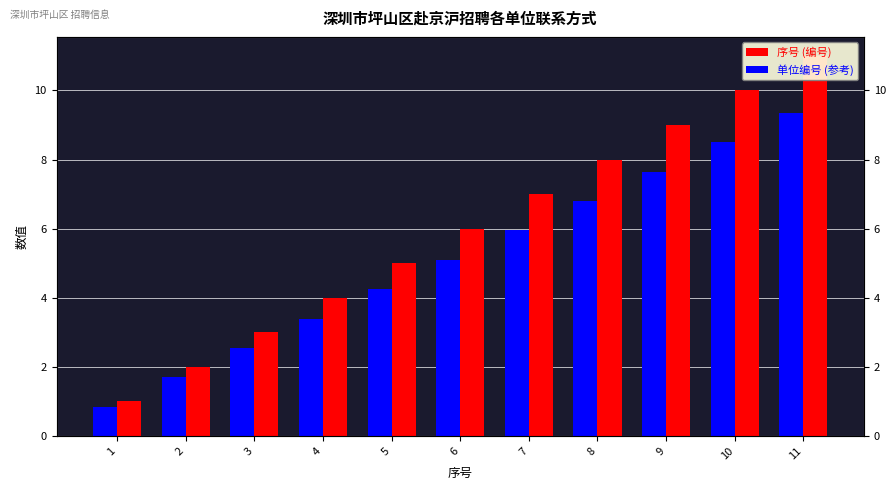

Reading left to right, transcribe all the data shown in this chart.

序号 (编号): 1.0	2.0	3.0	4.0	5.0	6.0	7.0	8.0	9.0	10.0	11.0
单位编号 (参考): 0.8	1.7	2.5	3.4	4.2	5.1	6.0	6.8	7.6	8.5	9.3